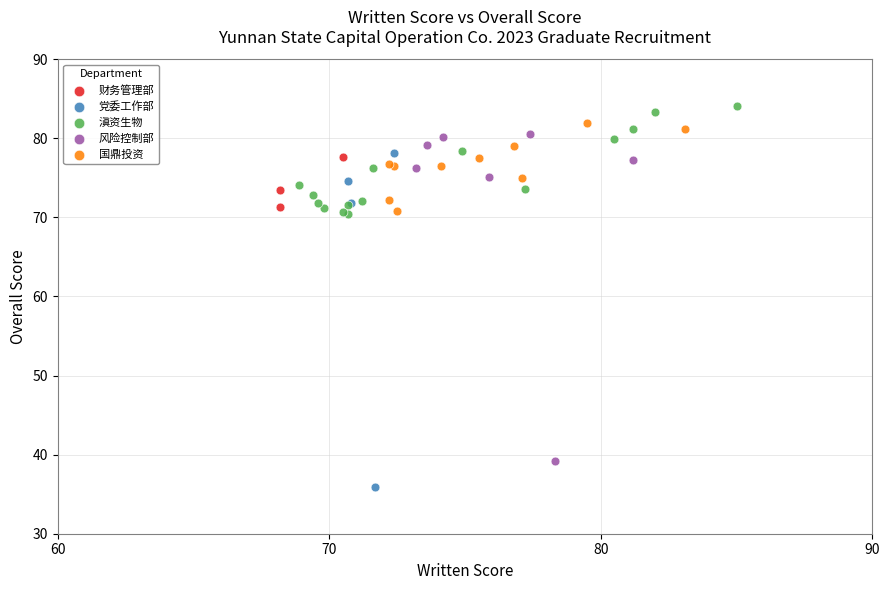

Which series contains the lowest Y value?

党委工作部